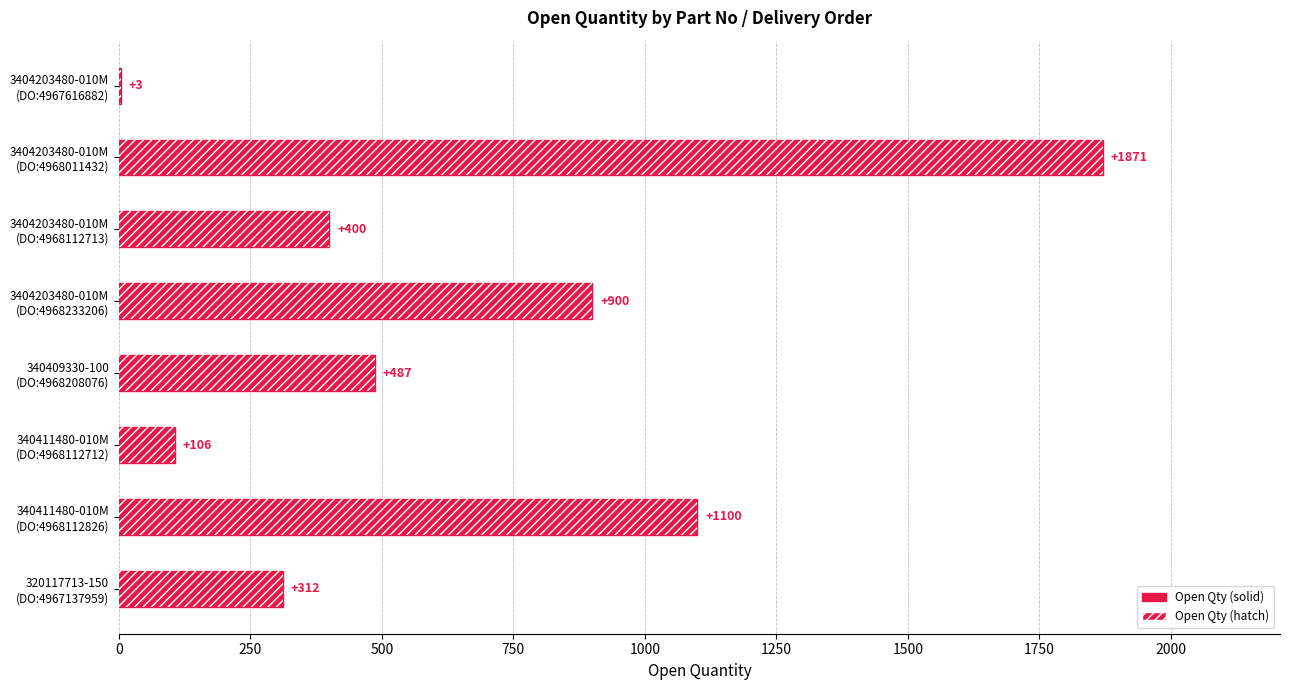

The chart shows a value of 598 at 3404203480-010M (DO:4968112713). True or false?

False